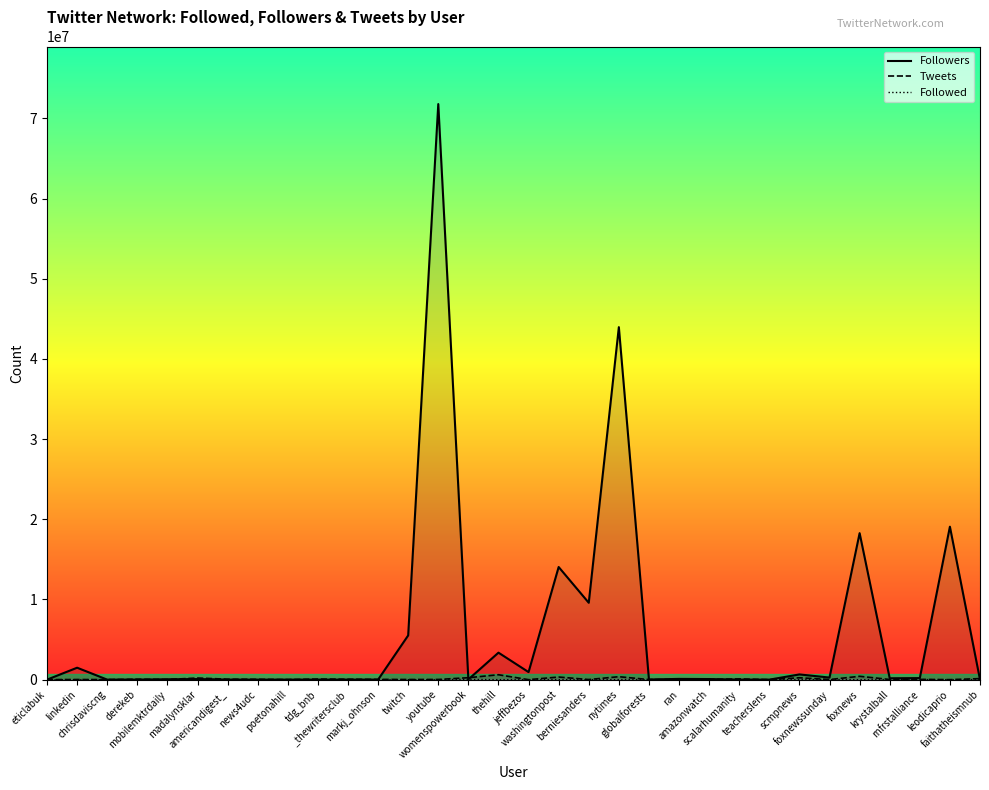

Which category has the highest value in the Followed series?

madalynsklar